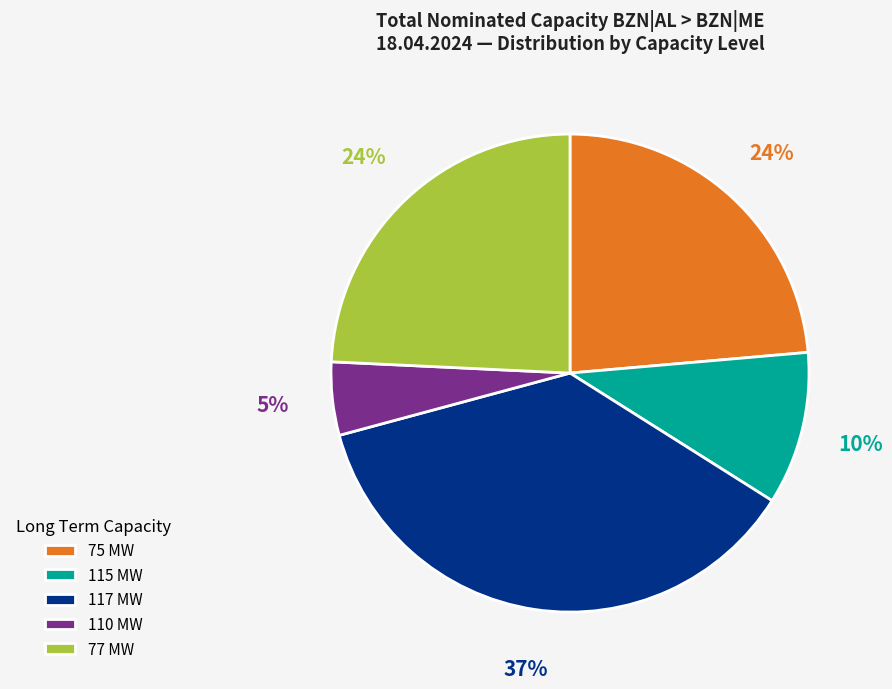

Does any single category account for the majority?

No